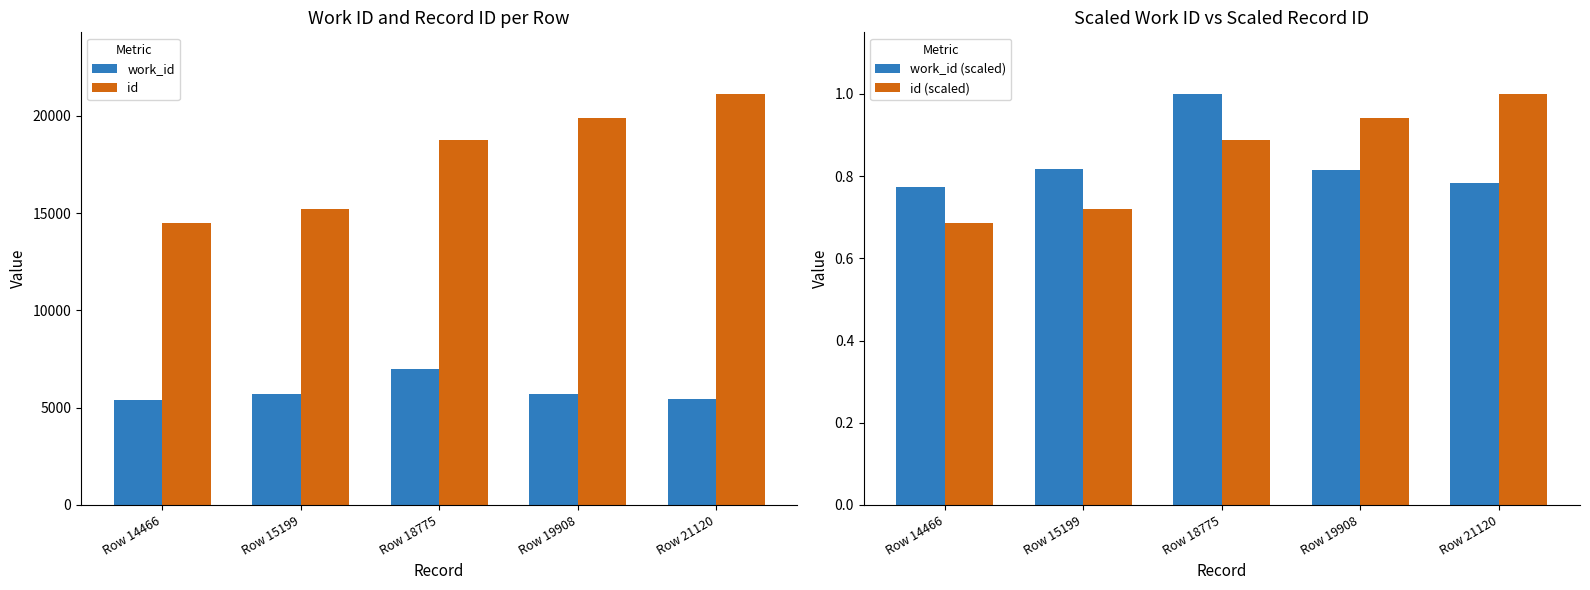

The id (scaled) series shows 0.2 at Row 14466. True or false?

False